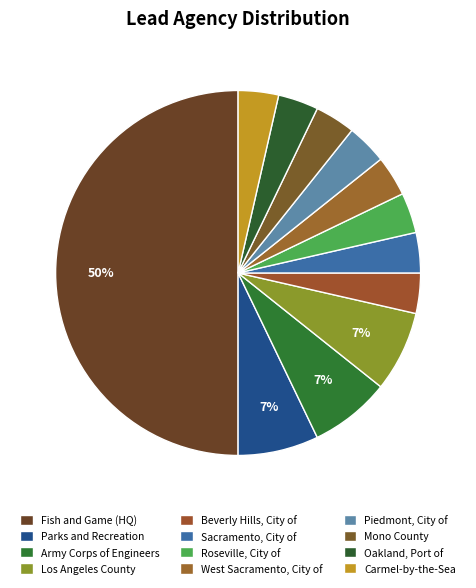

Approximately how many times larger is the value at Oakland, Port of compared to Sacramento, City of?

1.0